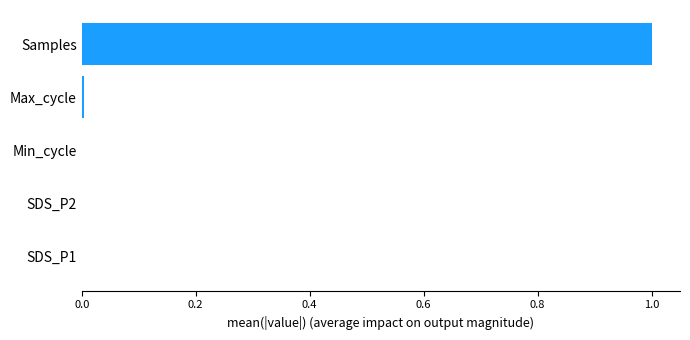

What is the greatest value displayed?

1.0